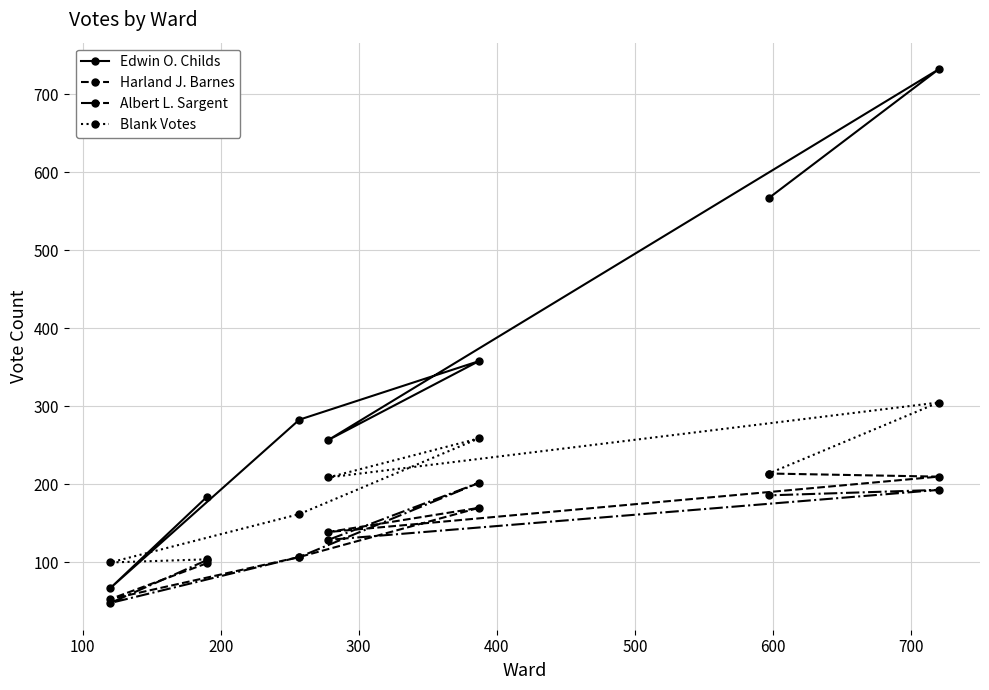

In Blank Votes, how many points are higher than both neighbors (excluding endpoints)?

2